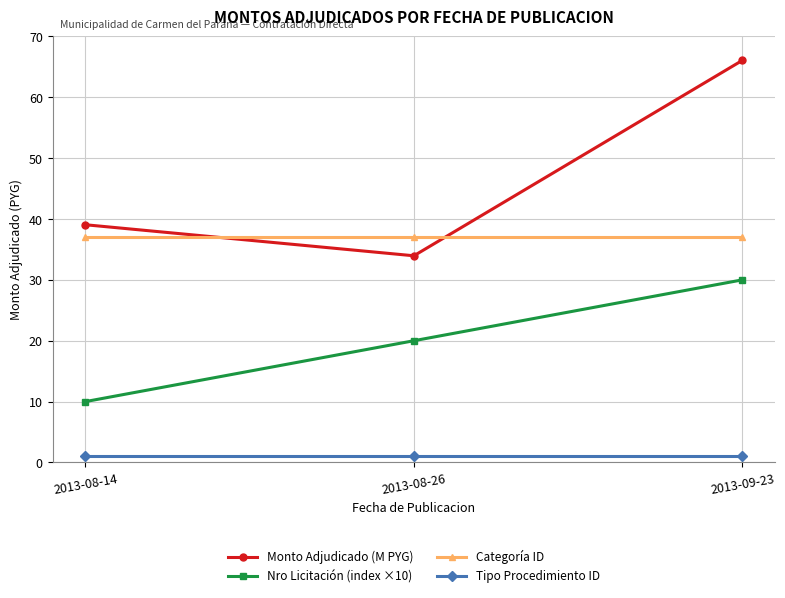

Is the value of Nro Licitación (index ×10) at 2013-08-14 greater than the value of Tipo Procedimiento ID at 2013-08-26?

Yes